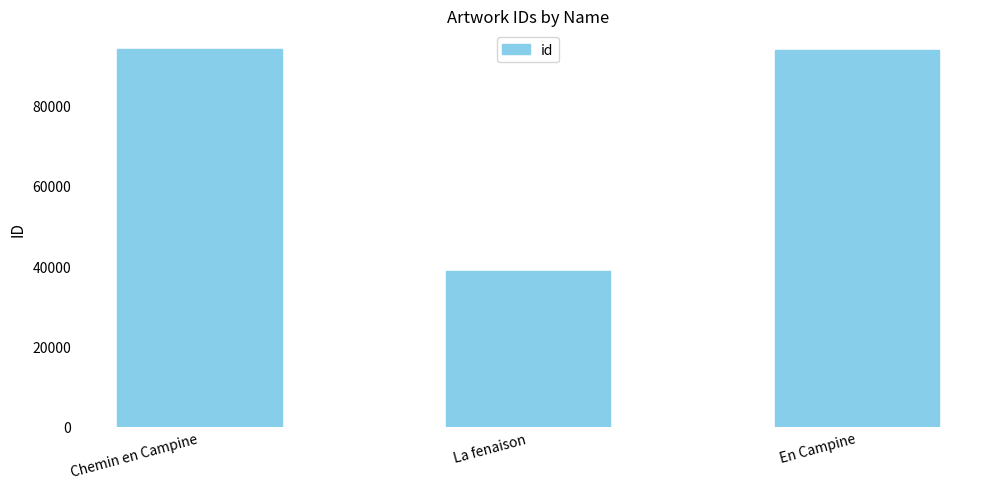

The chart shows a value of 23512 at La fenaison. True or false?

False